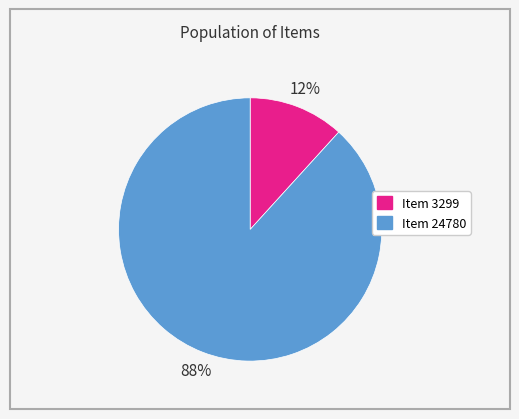

Rank the categories by value from lowest to highest.

Item 3299, Item 24780